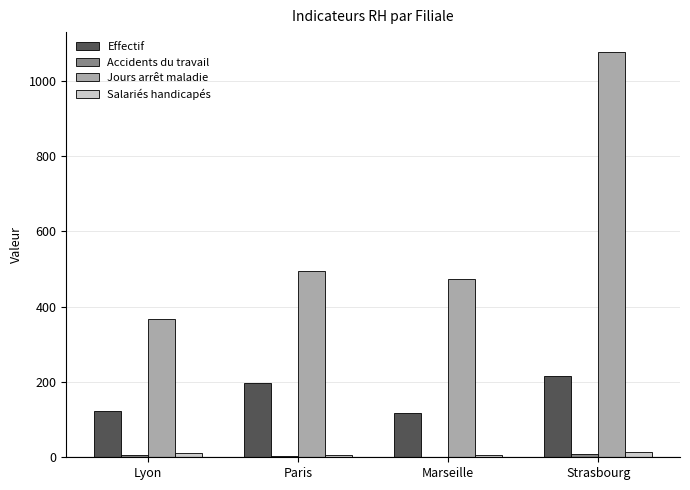

Which series changed the most between Lyon and Strasbourg?

Jours arrêt maladie